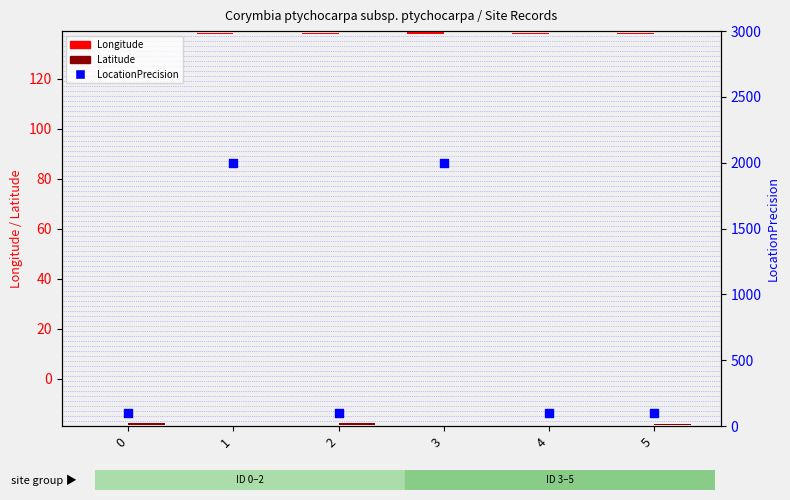

Which series contains the lowest Y value?

Longitude